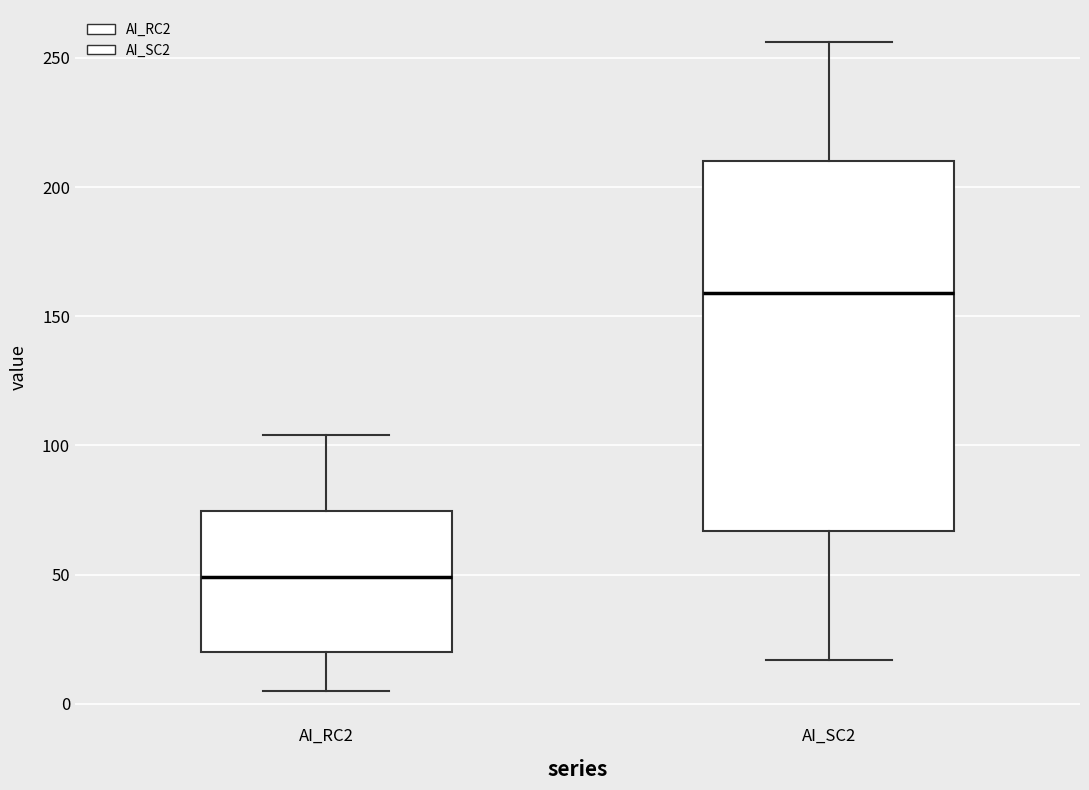

Reading left to right, transcribe this box plot: for each box, give where its median line is, the range the box spans, and where its two whiskers end, as read against the y-axis. The values are not printed on the chart, so give them approximately, as read against the axis.

AI_RC2: median 50, box 20 to 75, whiskers 5 to 105
AI_SC2: median 160, box 65 to 210, whiskers 15 to 255